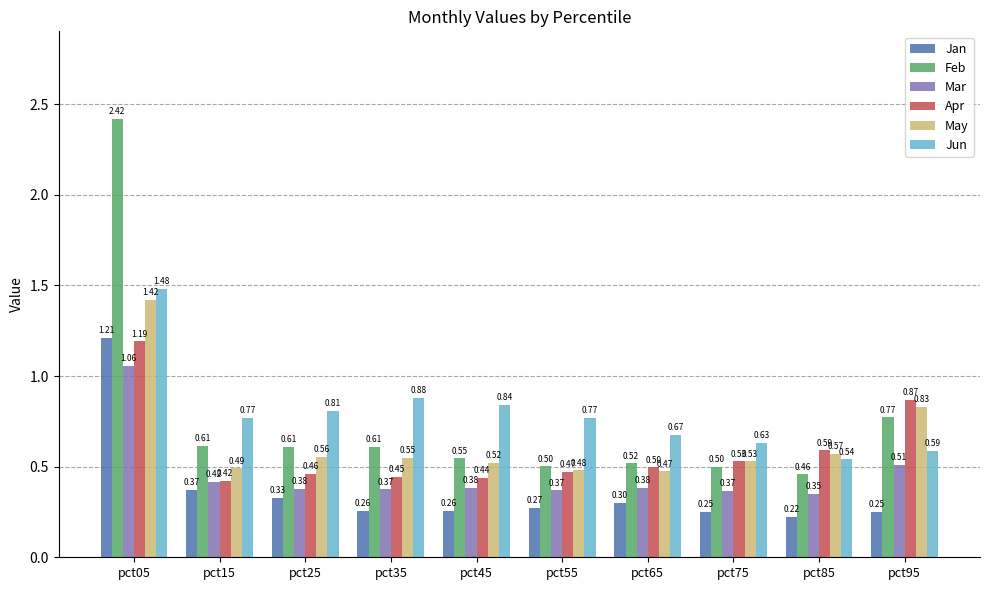

The Jun series shows 1.2 at pct45. True or false?

False